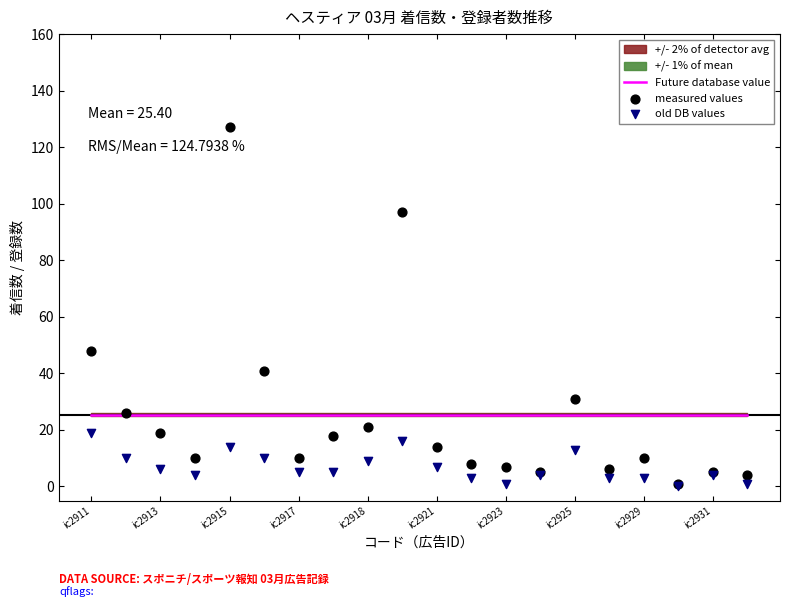

Is the value of measured values at ic2929 greater than the value of Future database value at ic2913?

No